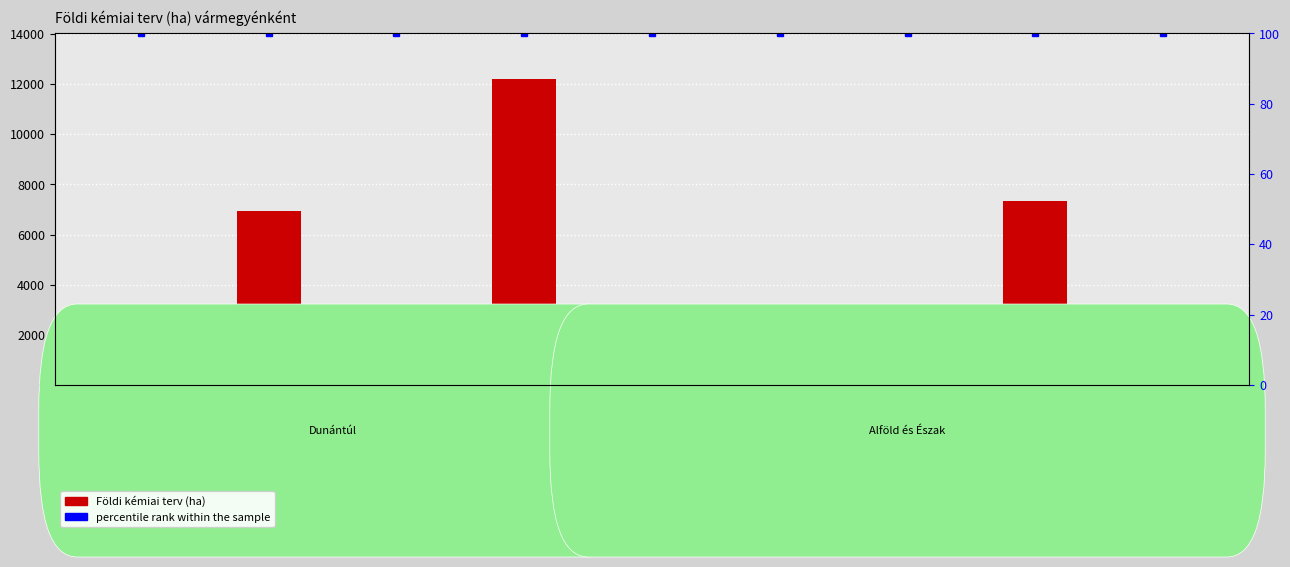

What is the value of the Földi kémiai terv (ha) bar at the 7th from the left?

3195